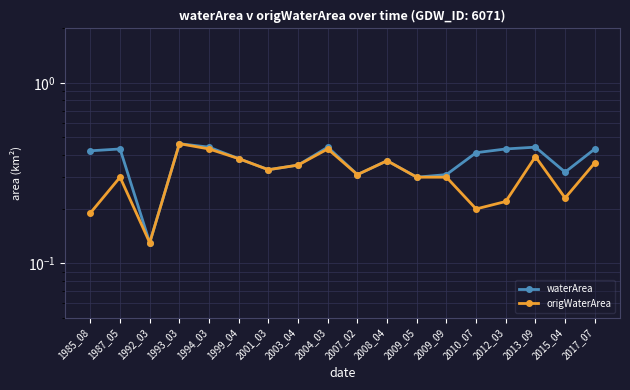

What is the total value across all series at 2017_07?

0.8